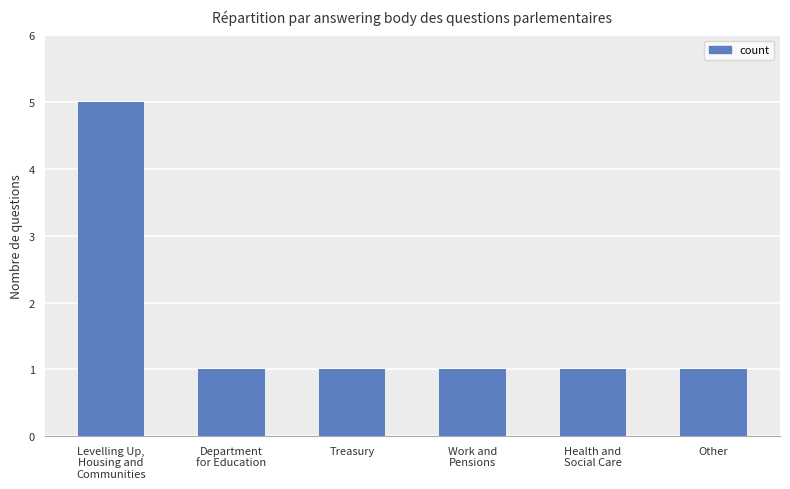

What is the label of the 4th bar from the right?

Treasury